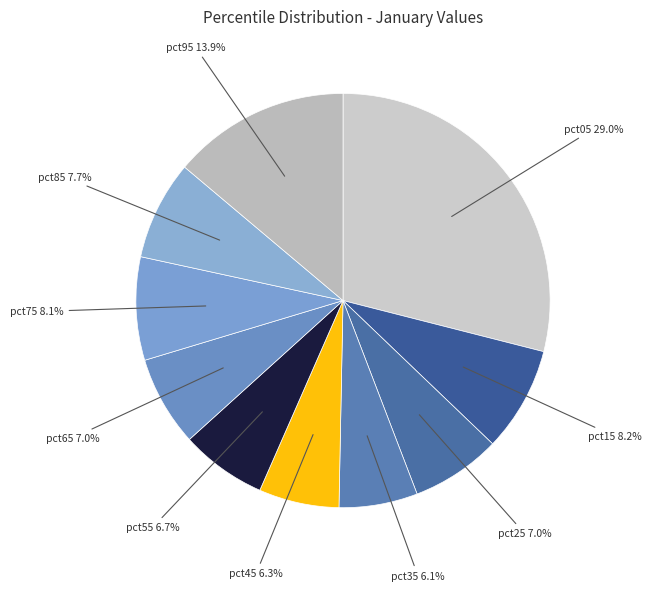

Which slice is the largest?

pct05